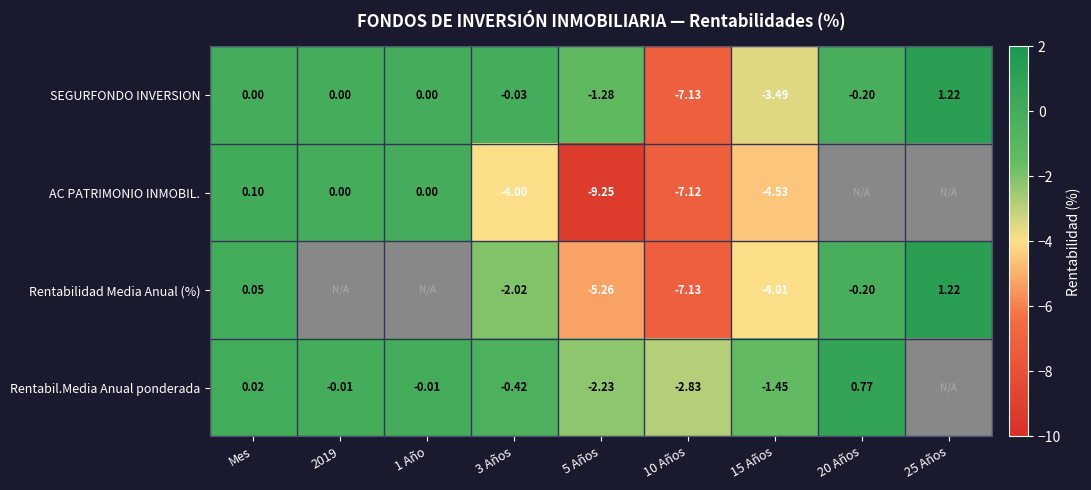

At 5 Años, list the series in order from largest to smallest.

SEGURFONDO INVERSION, Rentabil.Media Anual ponderada, Rentabilidad Media Anual (%), AC PATRIMONIO INMOBIL.